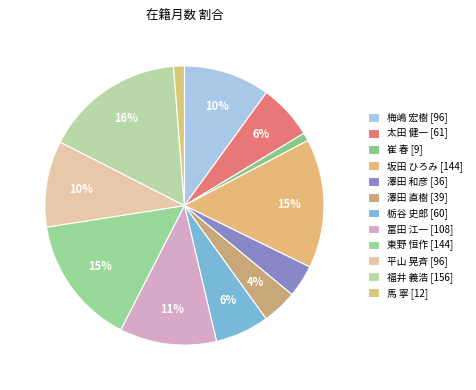

The 澤田 和彦 [36] slice represents 14% of the pie. True or false?

False